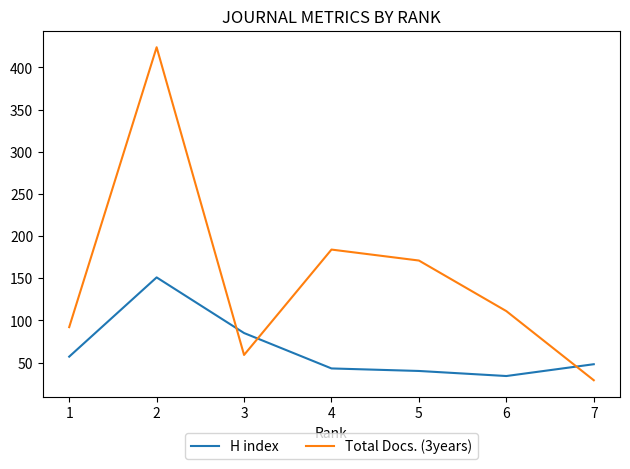

What is the difference between the second highest and second lowest values in the H index series?

45